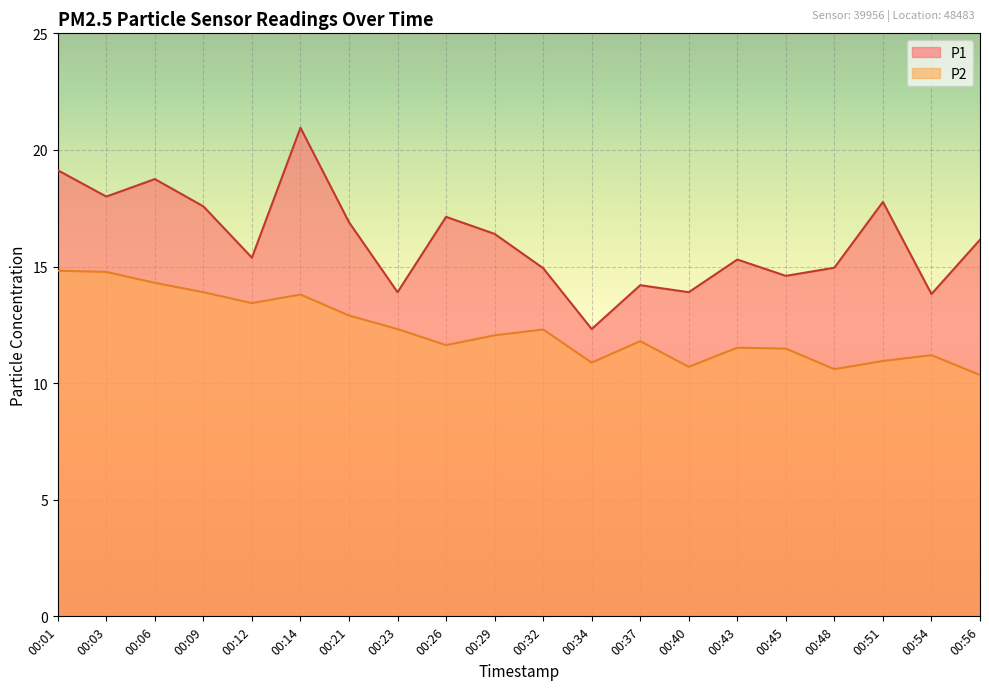

How many interior local valleys does the P2 series have?

5